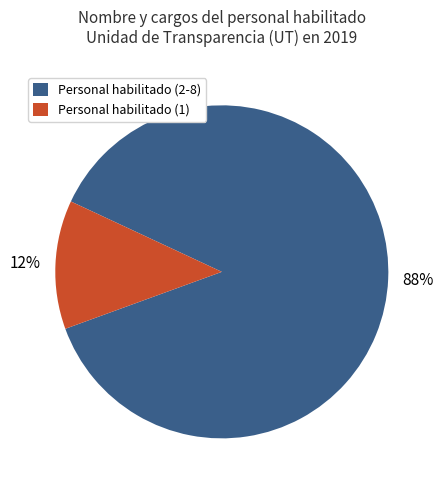

Rank the categories by value from lowest to highest.

Personal habilitado (1), Personal habilitado (2-8)